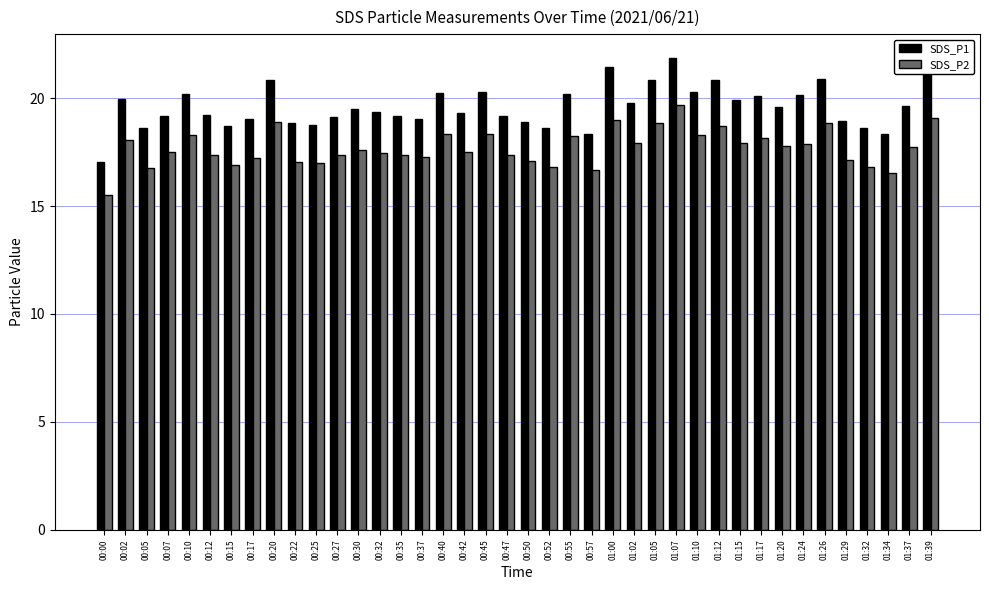

What is the difference between the highest and lowest values at 01:10?

2.0